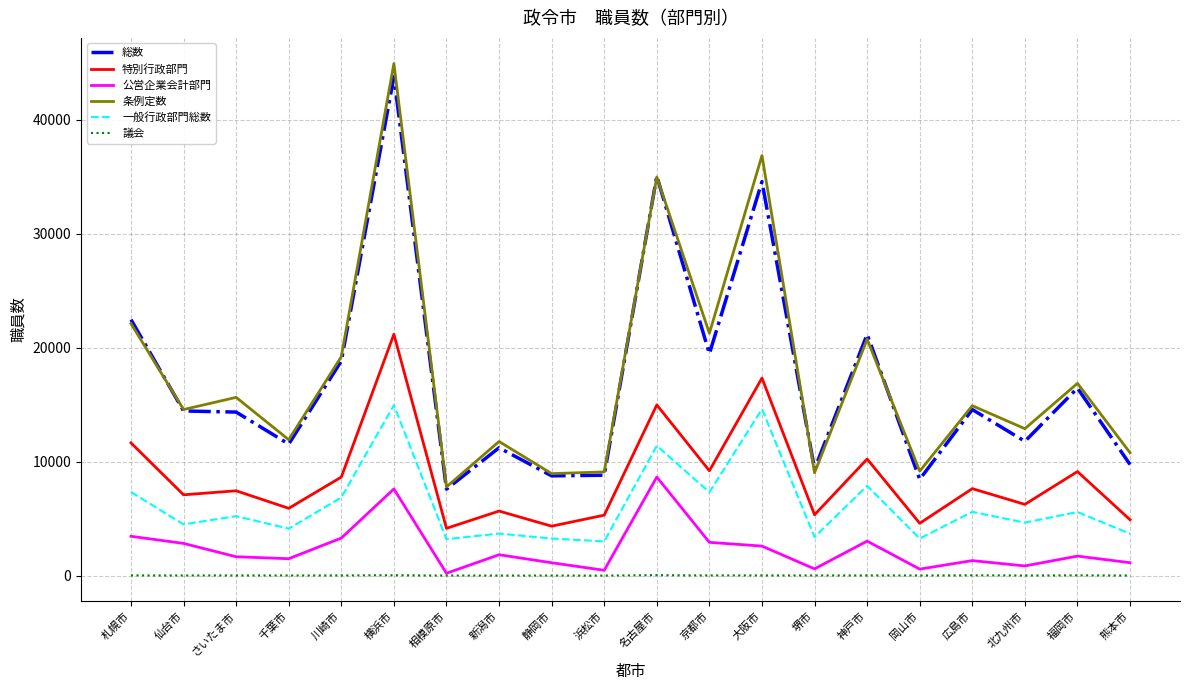

What is the minimum value for 公営企業会計部門?

221